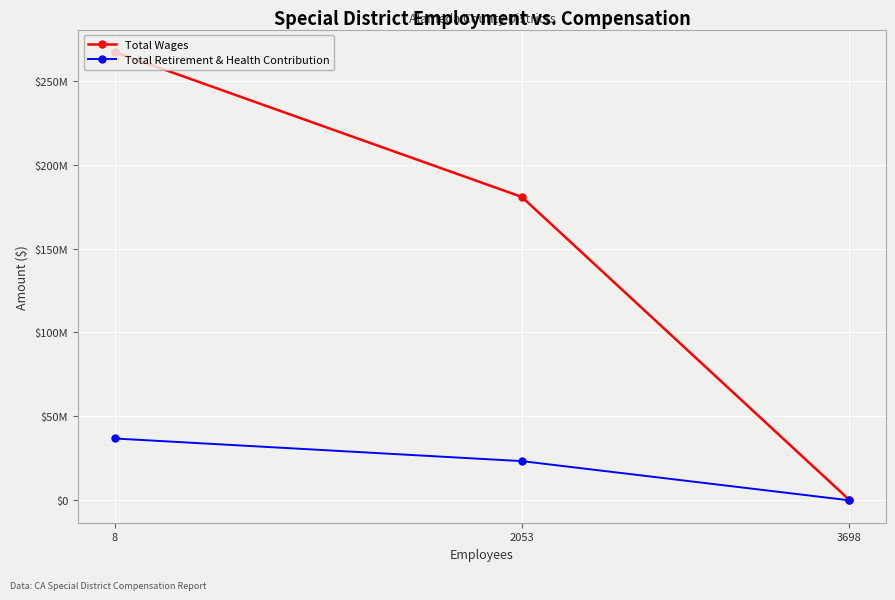

Which label corresponds to the smallest value in the chart?

3698